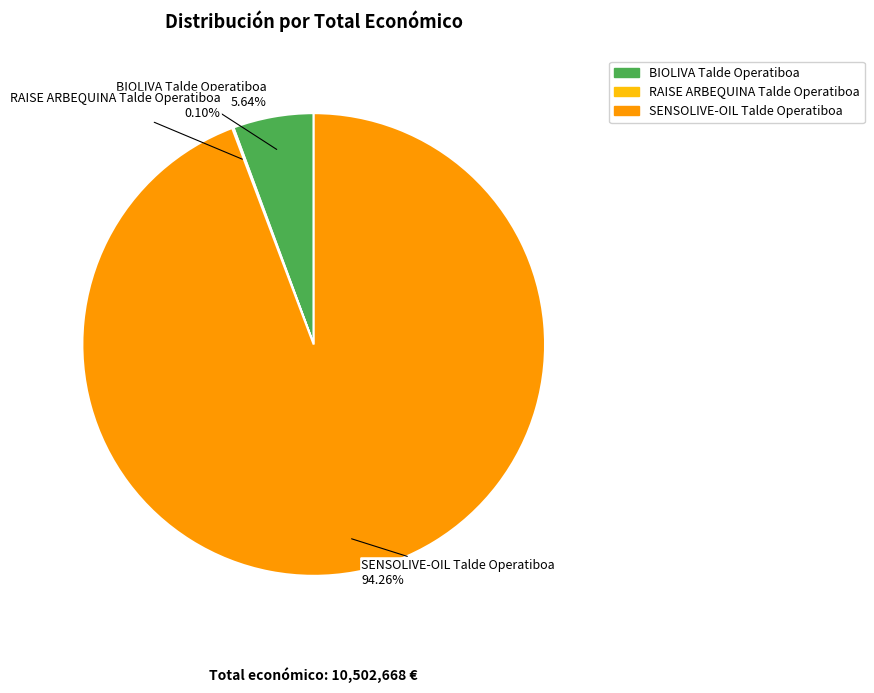

Do SENSOLIVE-OIL Talde Operatiboa and BIOLIVA Talde Operatiboa together represent more than half of the pie?

Yes